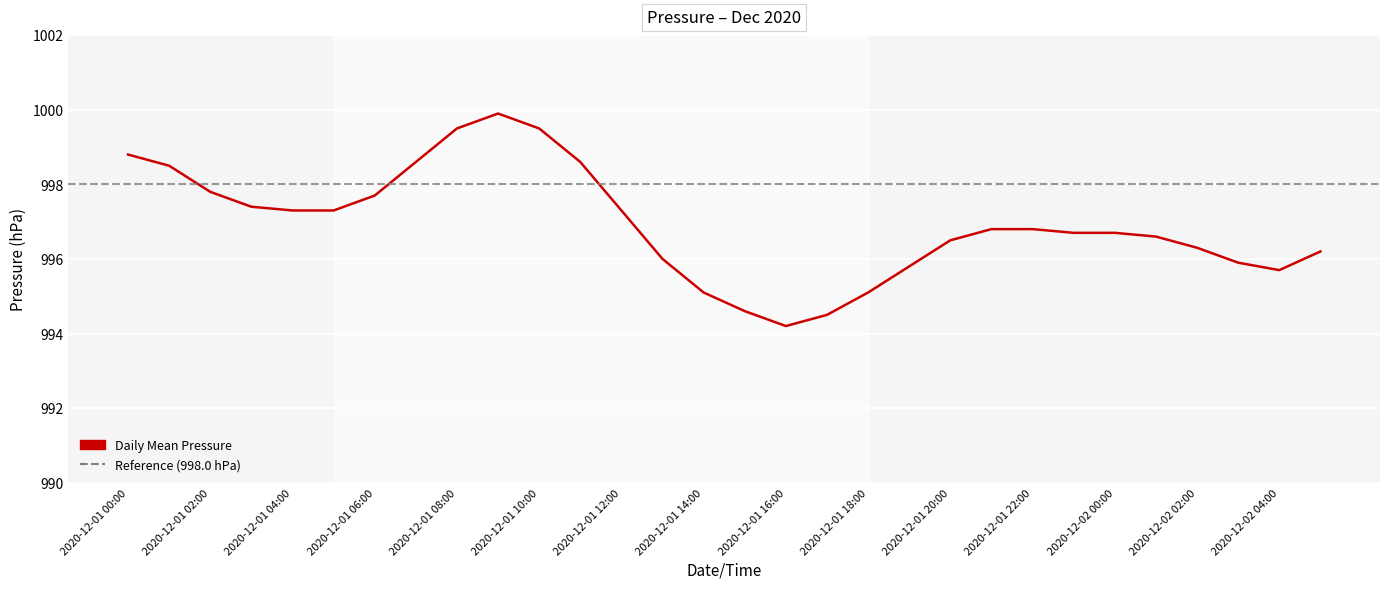

Does the chart display data point markers on the line(s)?

No